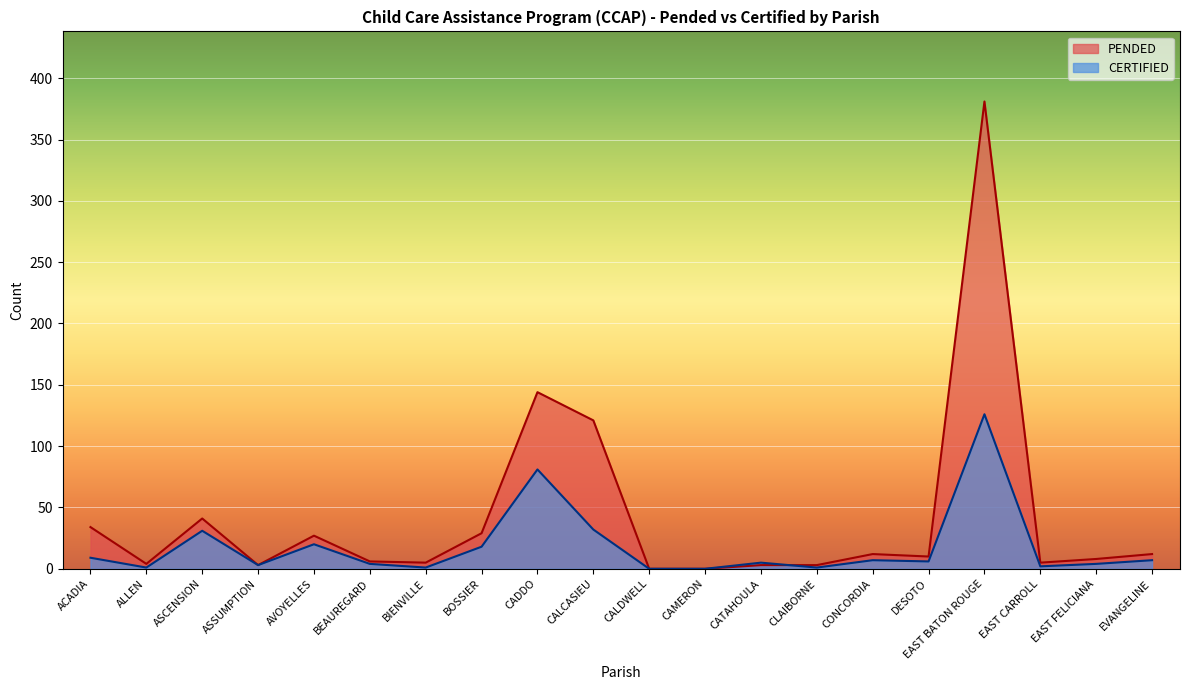

What are all the series names shown in the legend?

PENDED, CERTIFIED